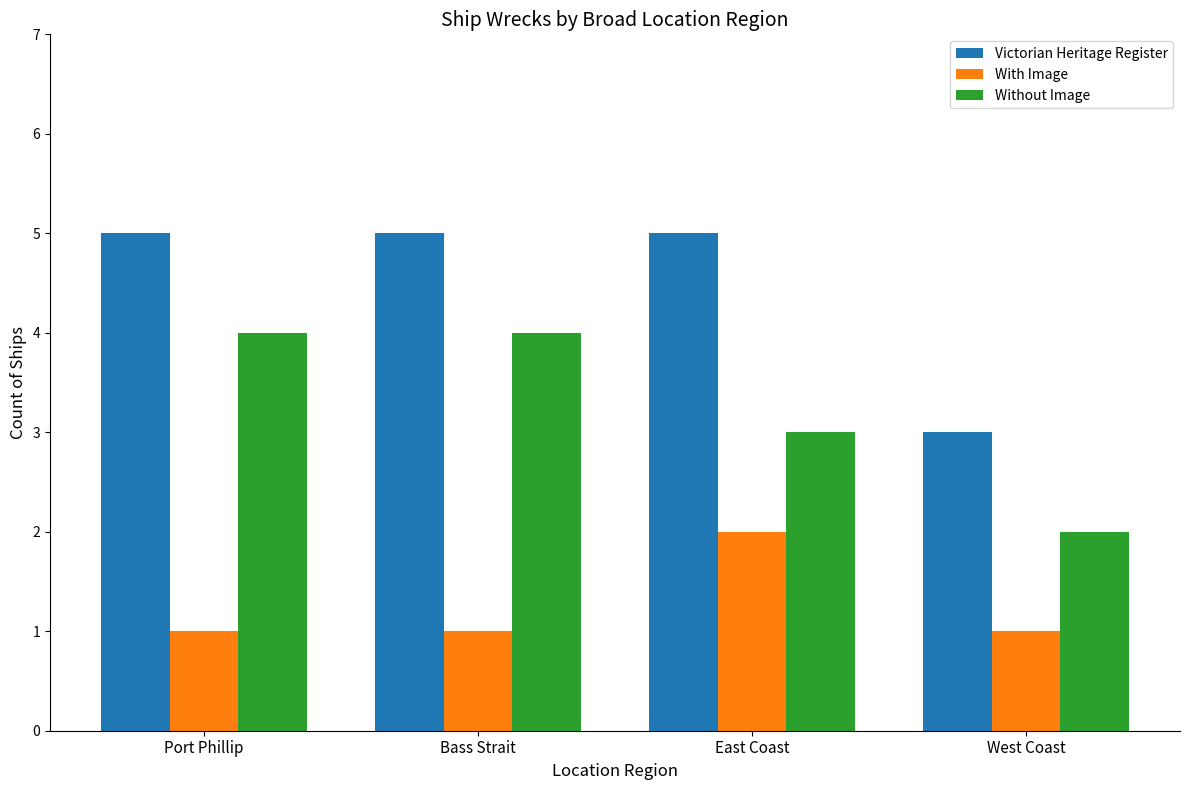

At Port Phillip, list the series in order from largest to smallest.

Victorian Heritage Register, Without Image, With Image